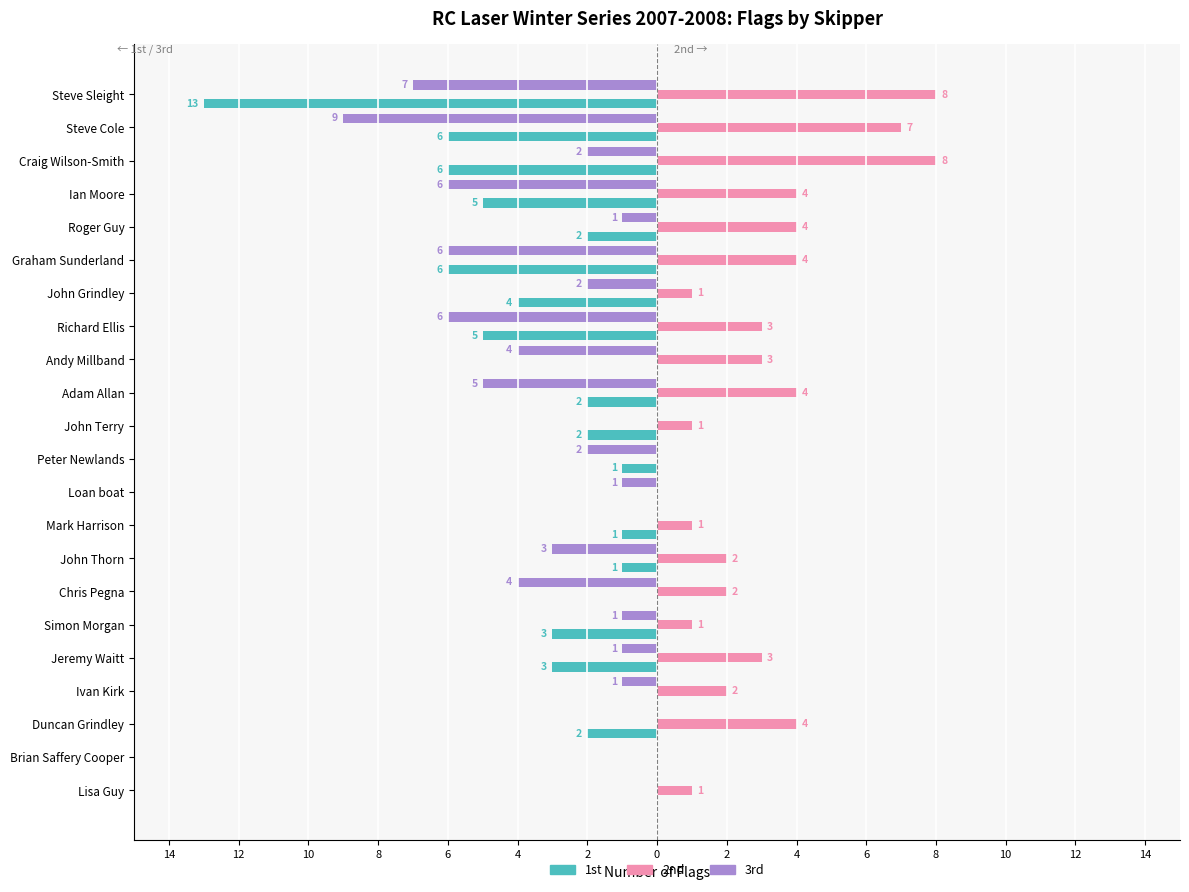

What are all the series names shown in the legend?

1st, 2nd, 3rd